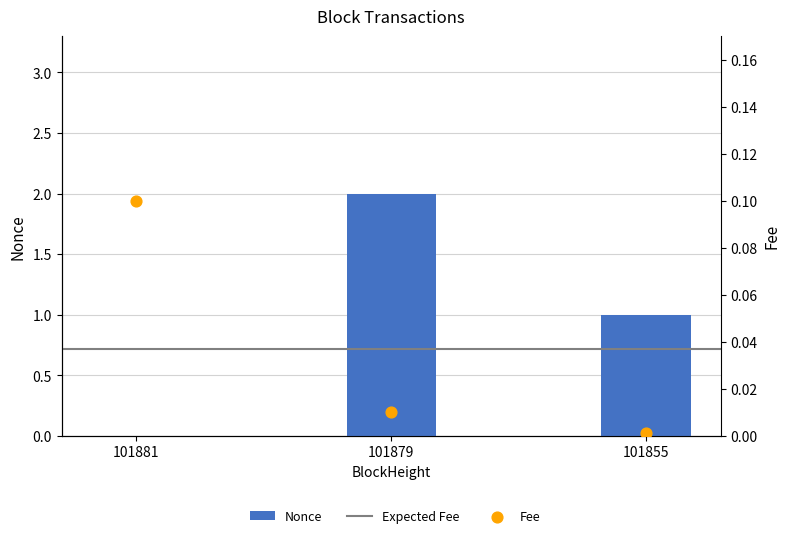

What is the total value across all series at 101881?

0.1